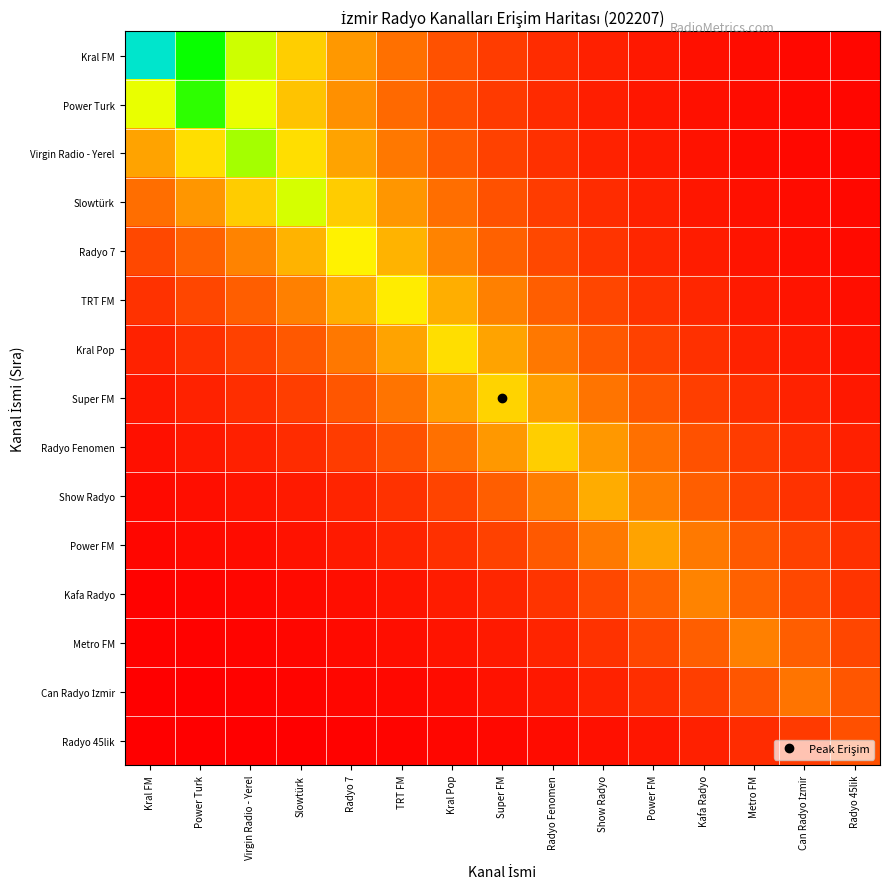

Which series has the widest spread of values?

Kral FM